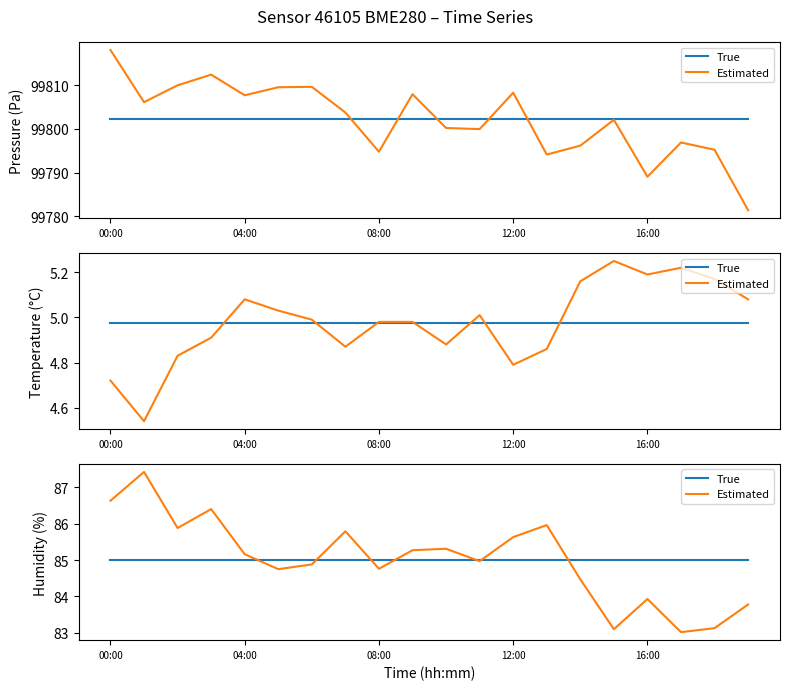

True or false: True and Estimated cross at least once.

True